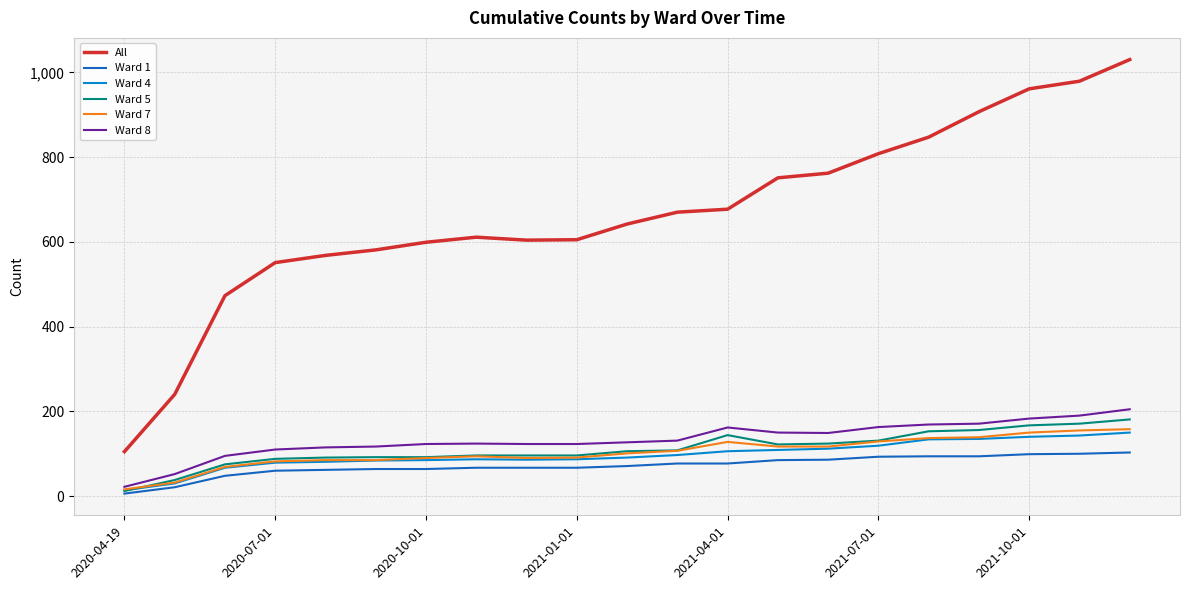

What is the maximum value shown in the chart?

1030